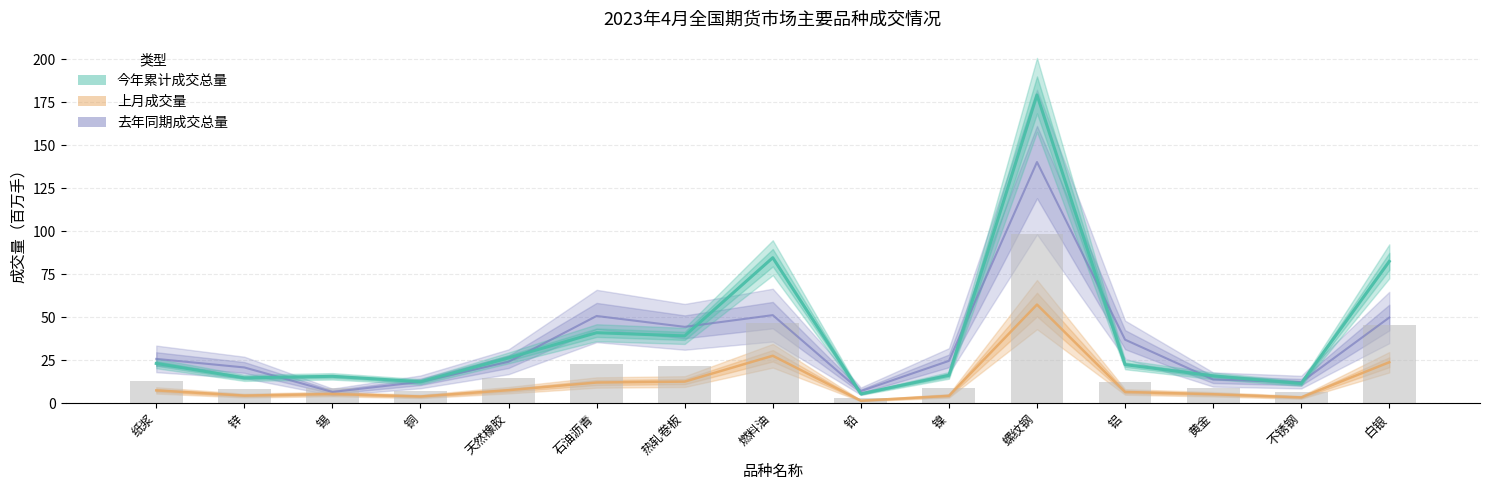

Is it true that 今年累计成交总量 equals 11.2 at 铜?

False